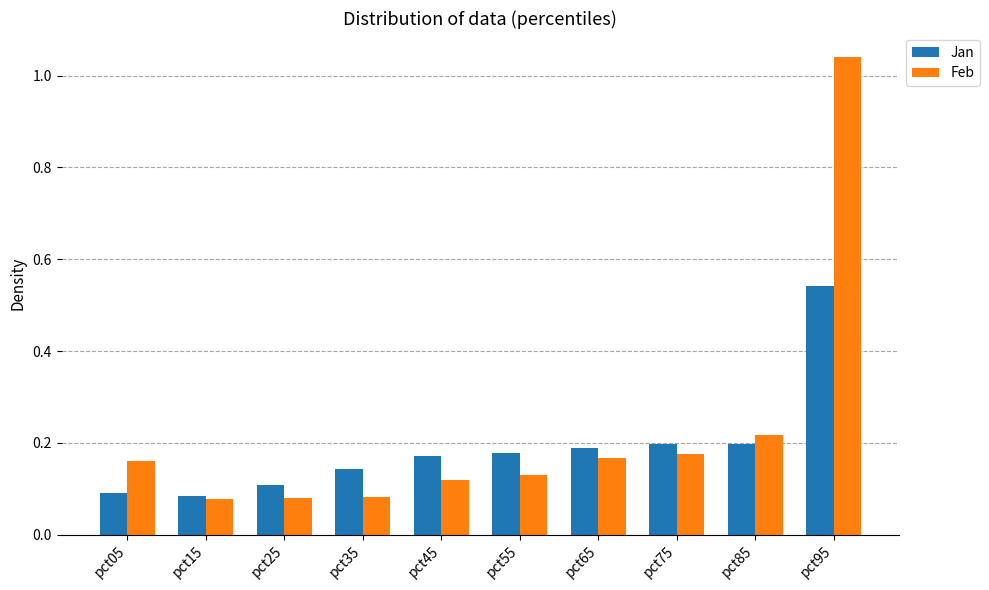

Is the value of Feb at pct45 greater than the value of Jan at pct25?

Yes